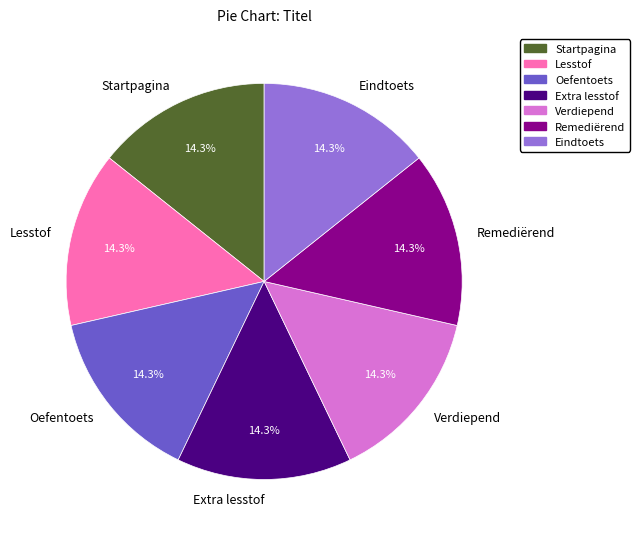

Is it true that Startpagina is 14% of the pie?

True